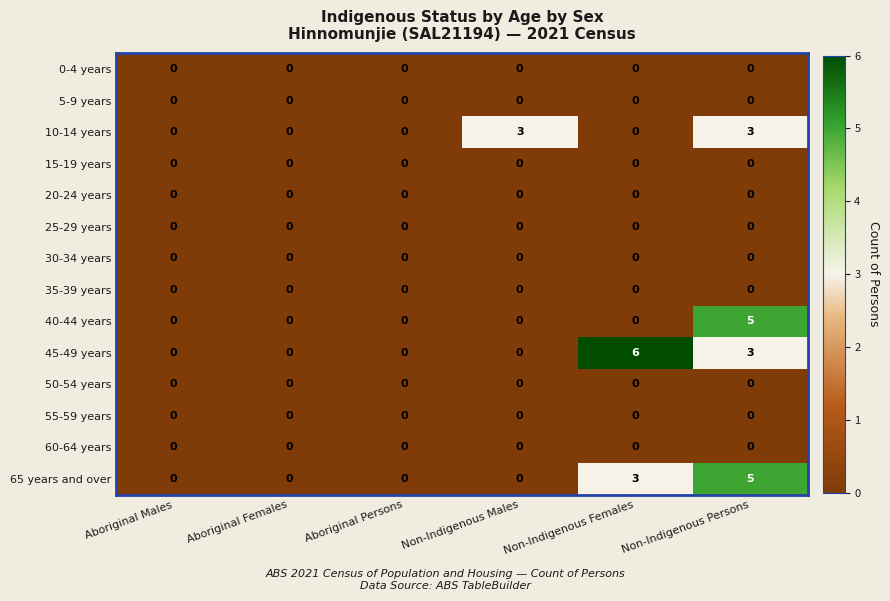

Which series has the largest total across all categories?

45-49 years